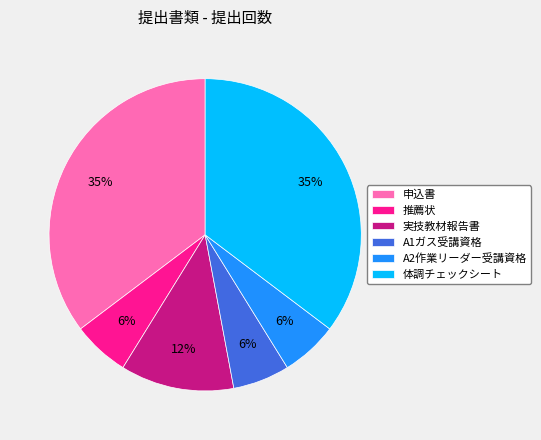

What percentage is the 推薦状 slice, to the nearest percent?

6%